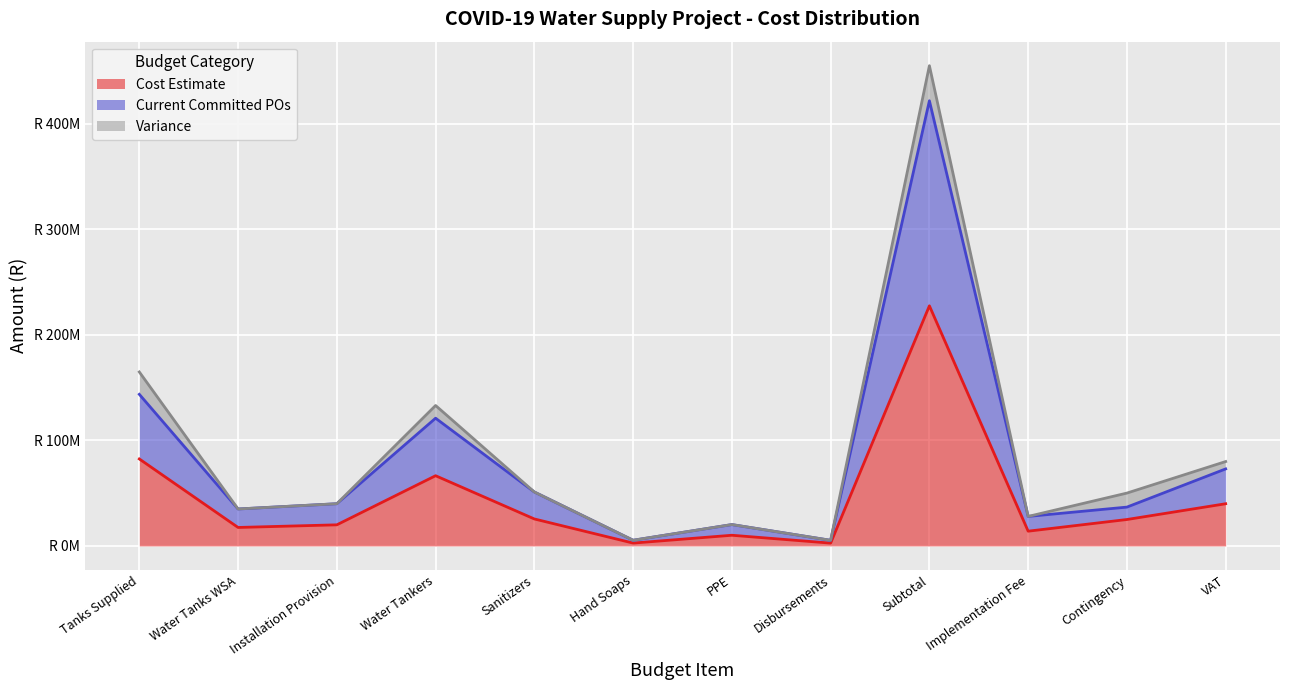

Where does the Current Committed POs series first go above 40004000?

Tanks Supplied